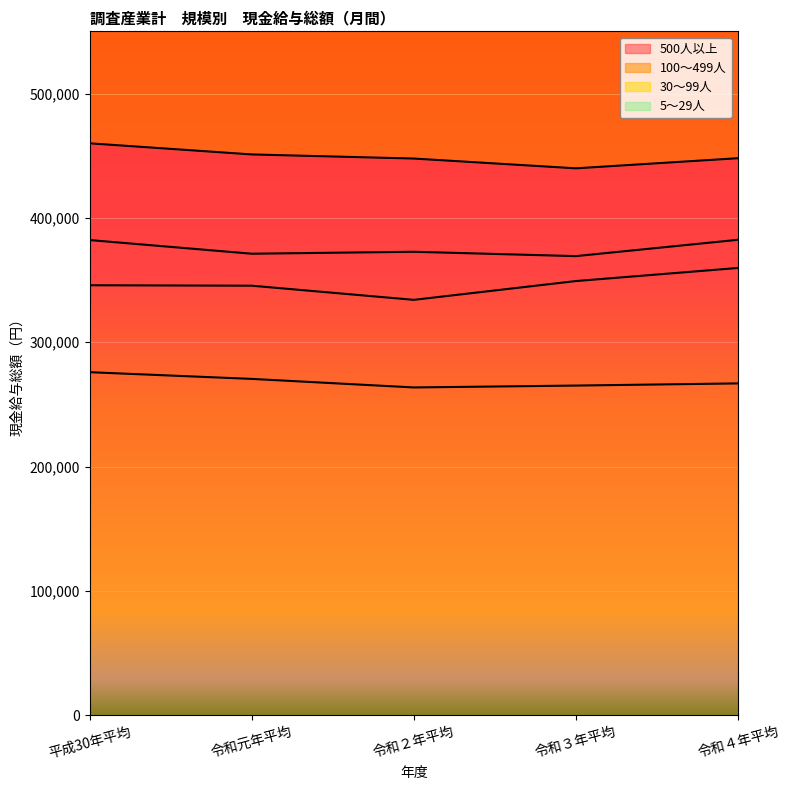

True or false: 5～29人 has a value of 270494 at 令和元年平均.

True